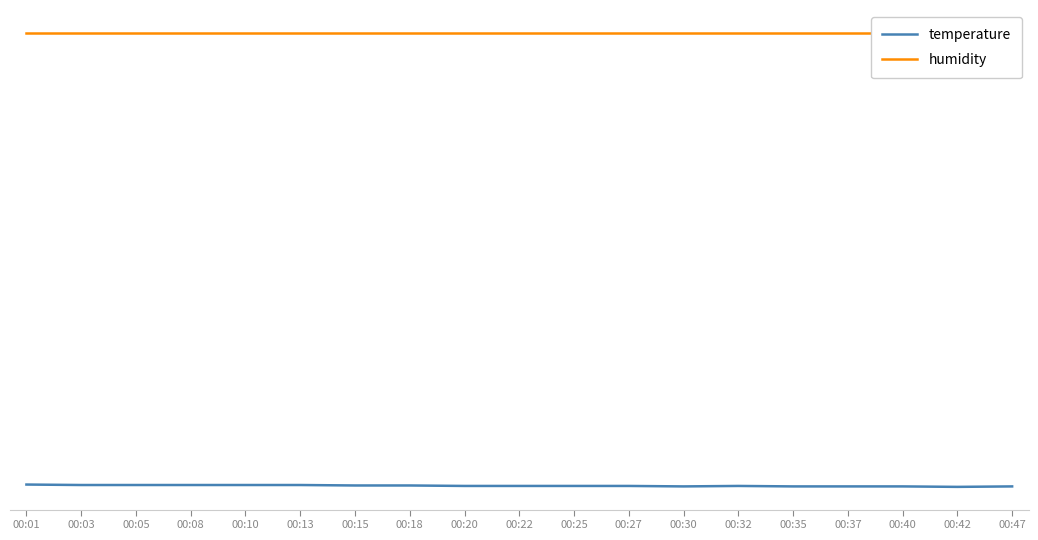

At how many categories does at least one series exceed 89?

19